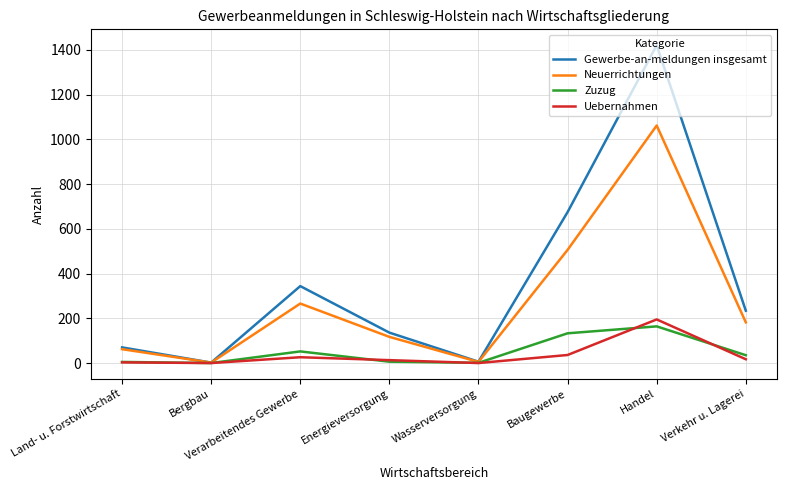

At which category is the sum across all series the highest?

Handel